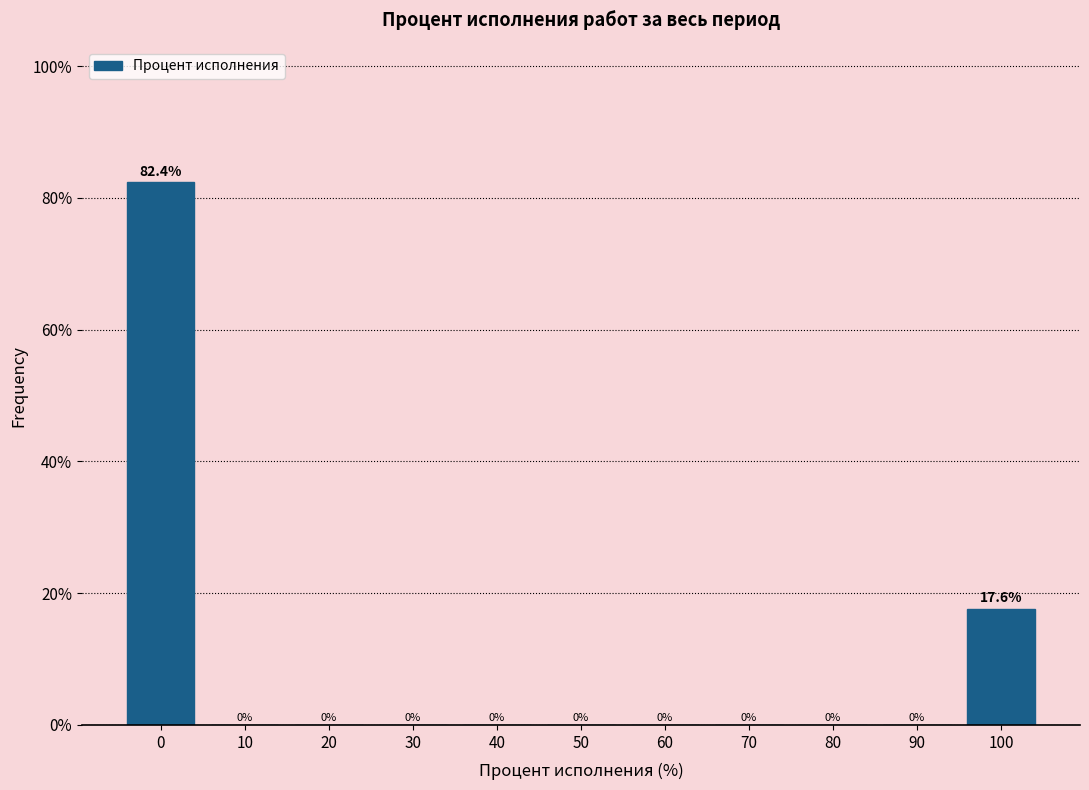

Reading left to right, transcribe all the data shown in this chart.

0=82.4	10=0.0	20=0.0	30=0.0	40=0.0	50=0.0	60=0.0	70=0.0	80=0.0	90=0.0	100=17.6